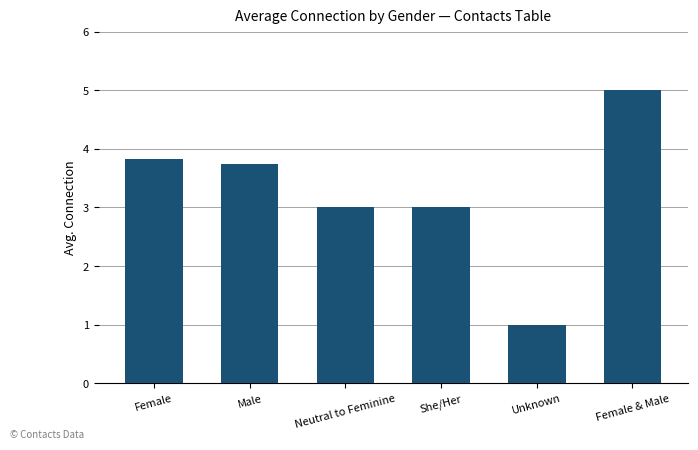

What is the label of the 4th bar from the right?

Neutral to Feminine